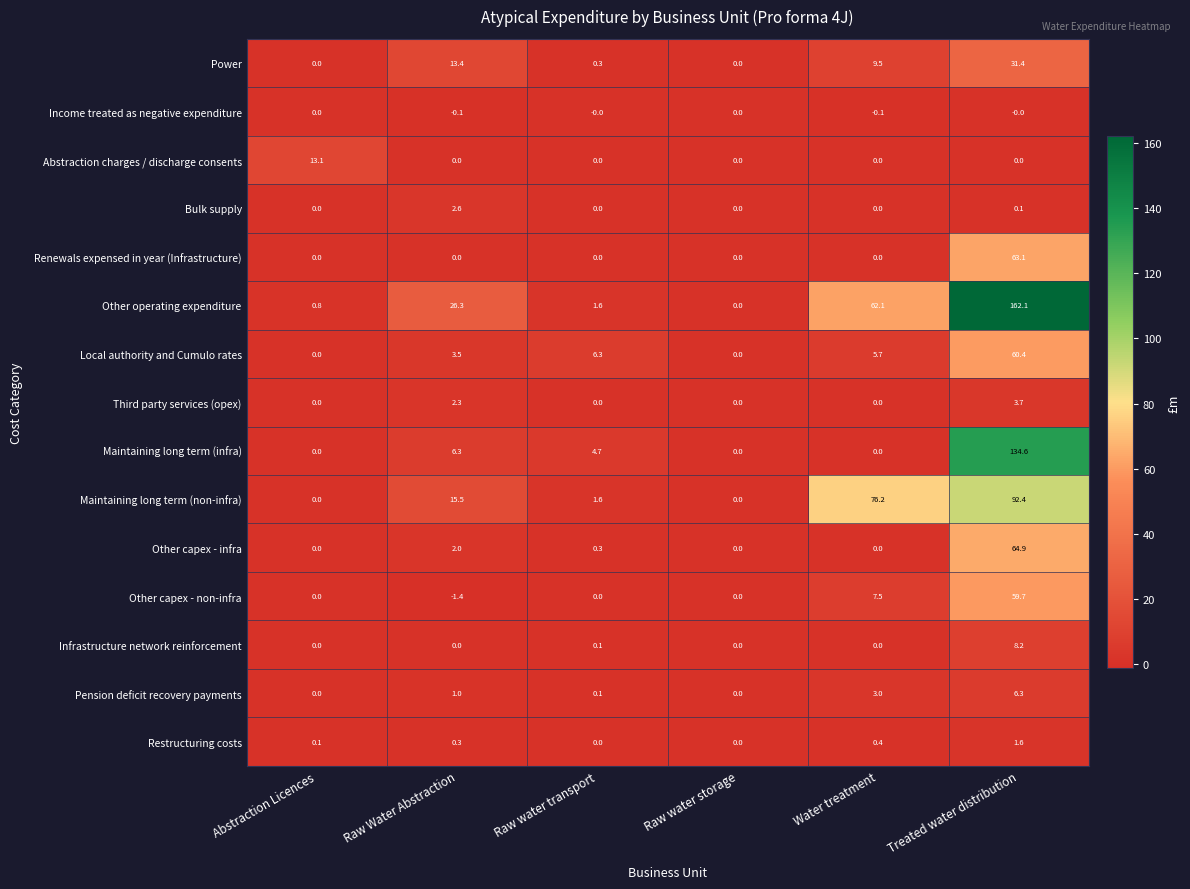

Which label corresponds to the largest value in the chart?

Treated water distribution